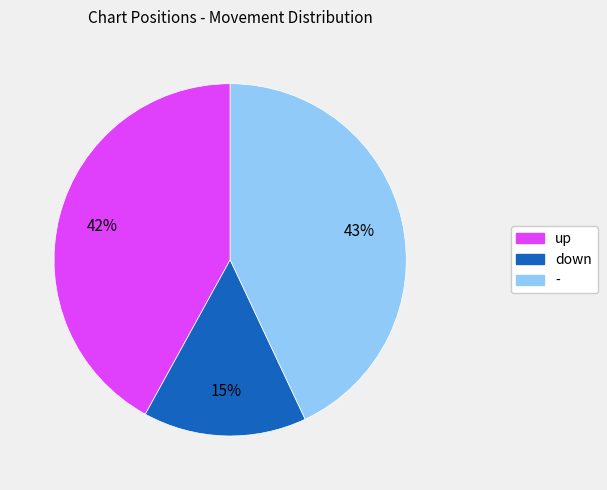

Which has a higher value, down or up?

up